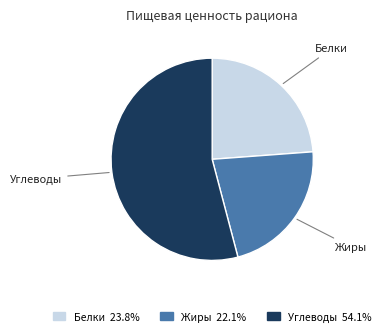

Does any single category account for the majority?

Yes